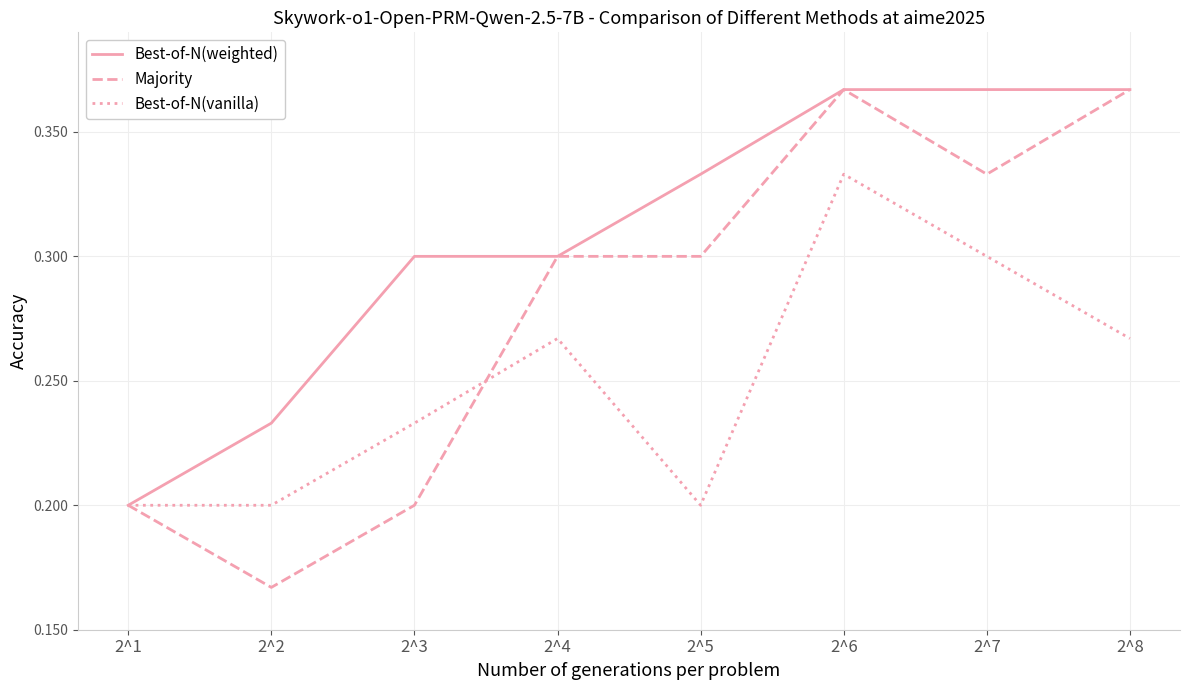

What are all the series names shown in the legend?

Best-of-N(weighted), Majority, Best-of-N(vanilla)